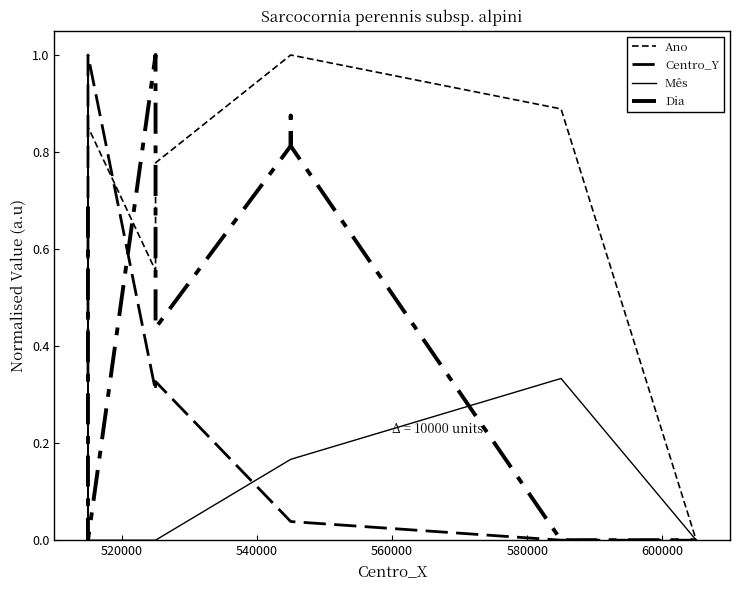

Is the value of Mês at 600000 greater than the value of Ano at 600000?

No